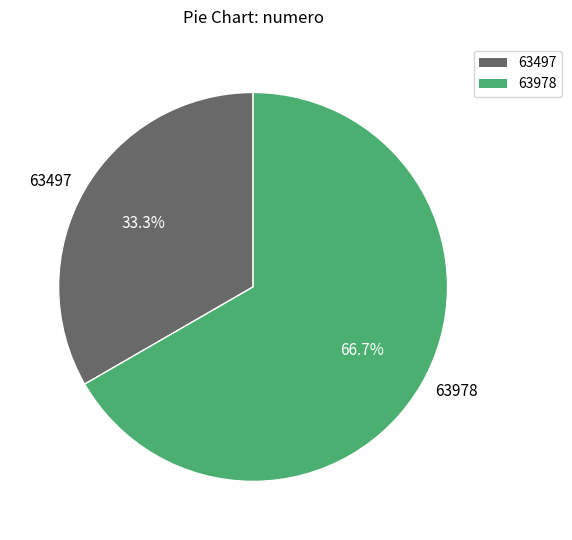

Rank the categories by value from highest to lowest.

63978, 63497